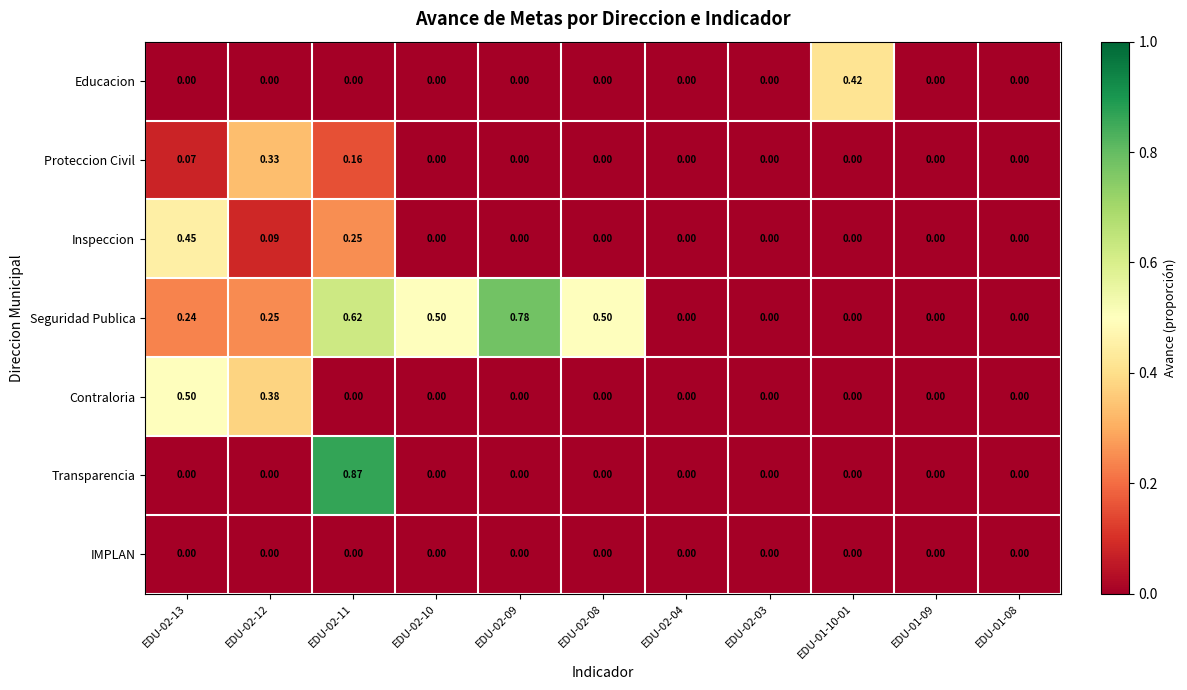

Which series changed the most between EDU-02-12 and EDU-01-09?

Contraloria